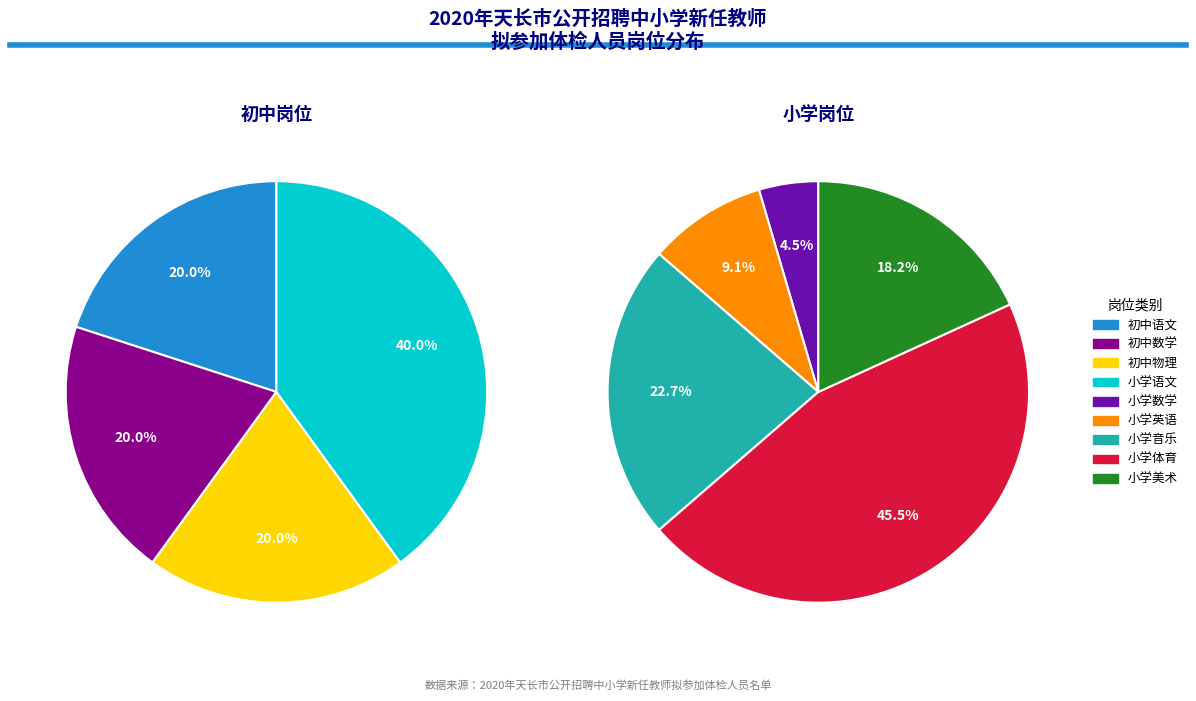

What is the ratio of the value at 小学音乐 to the value at 小学体育?

0.5